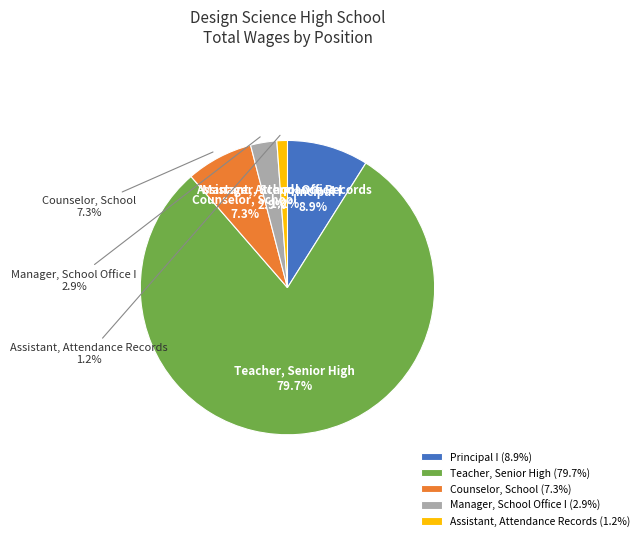

What percentage is the Teacher, Senior High slice, to the nearest percent?

80%